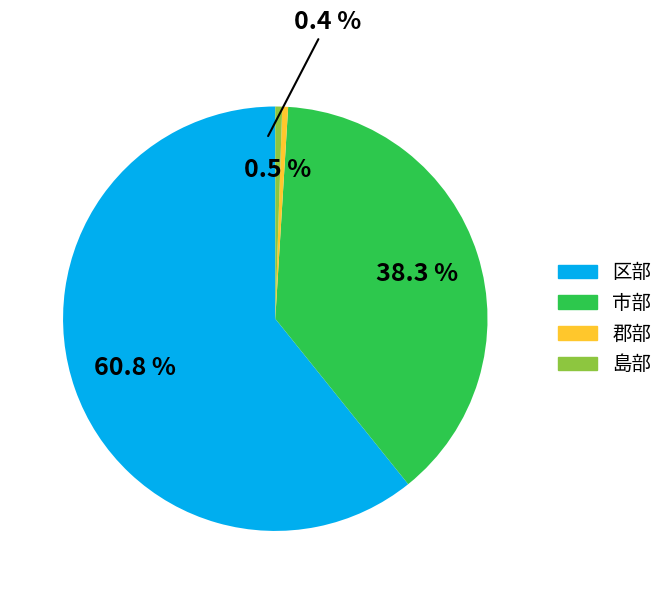

What percentage do 市部 and 島部 together represent?

38.8%